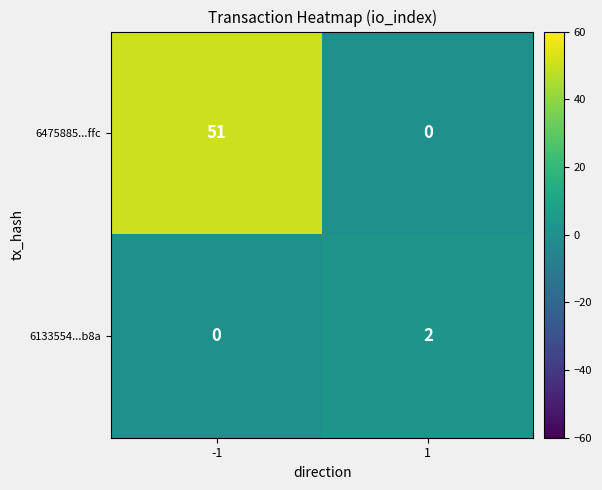

What is the average value of the 6475885...ffc series?

26